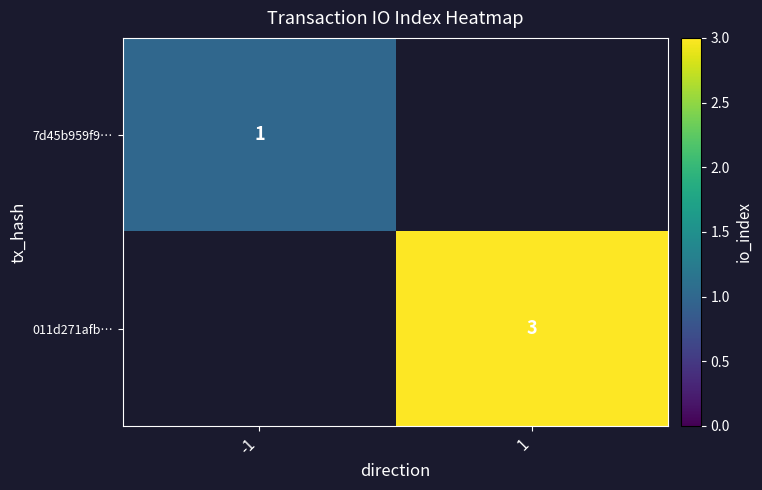

Is the value of 011d271afb… at 1 greater than the value of 7d45b959f9… at -1?

Yes